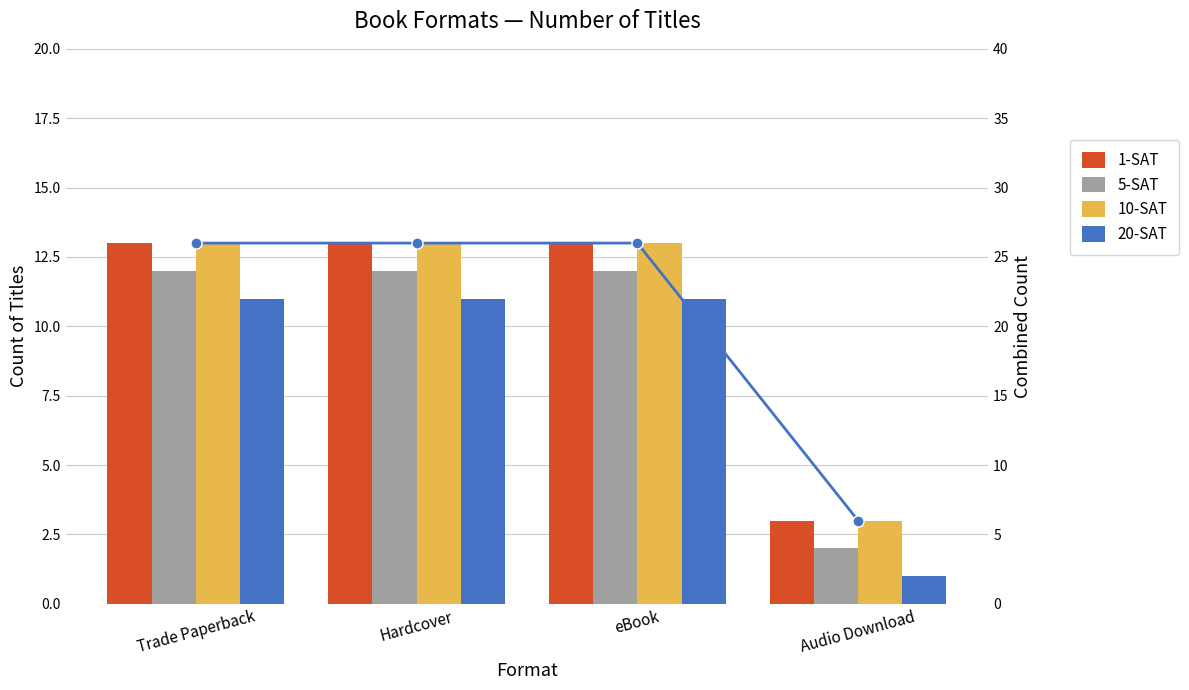

What is the value of the 5-SAT bar at the 4th from the left?

2